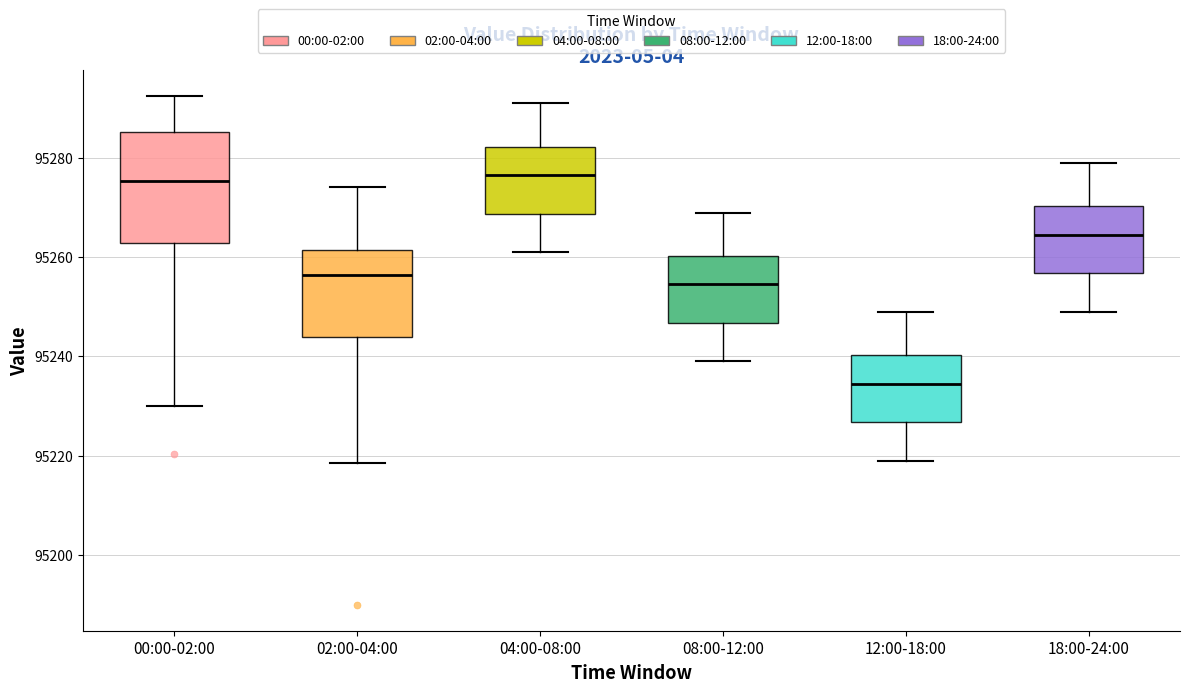

Comparing the boxes themselves (not the whiskers), which one is the tallest?

00:00-02:00